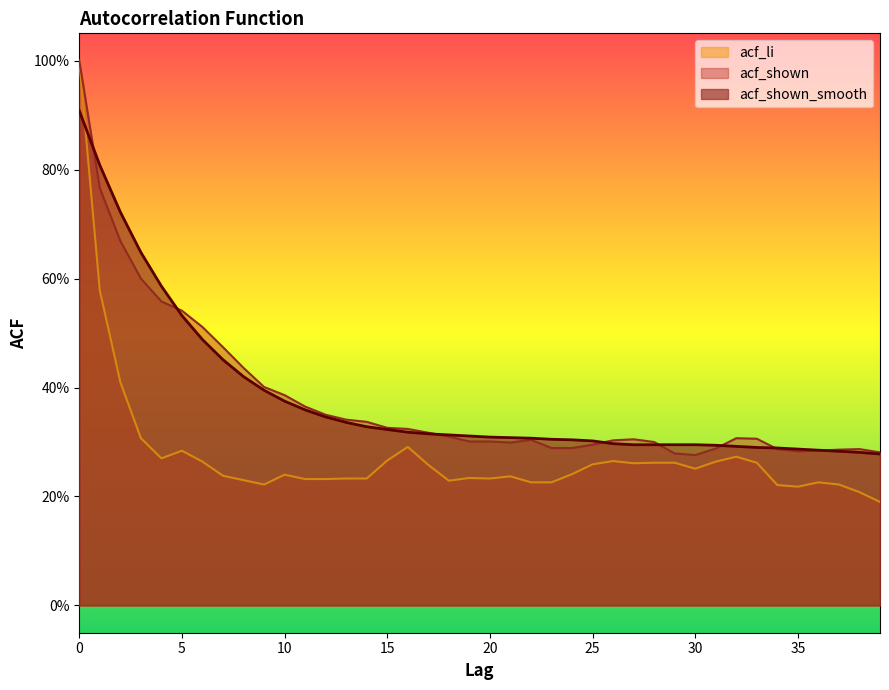

At how many categories does at least one series exceed 0?

40